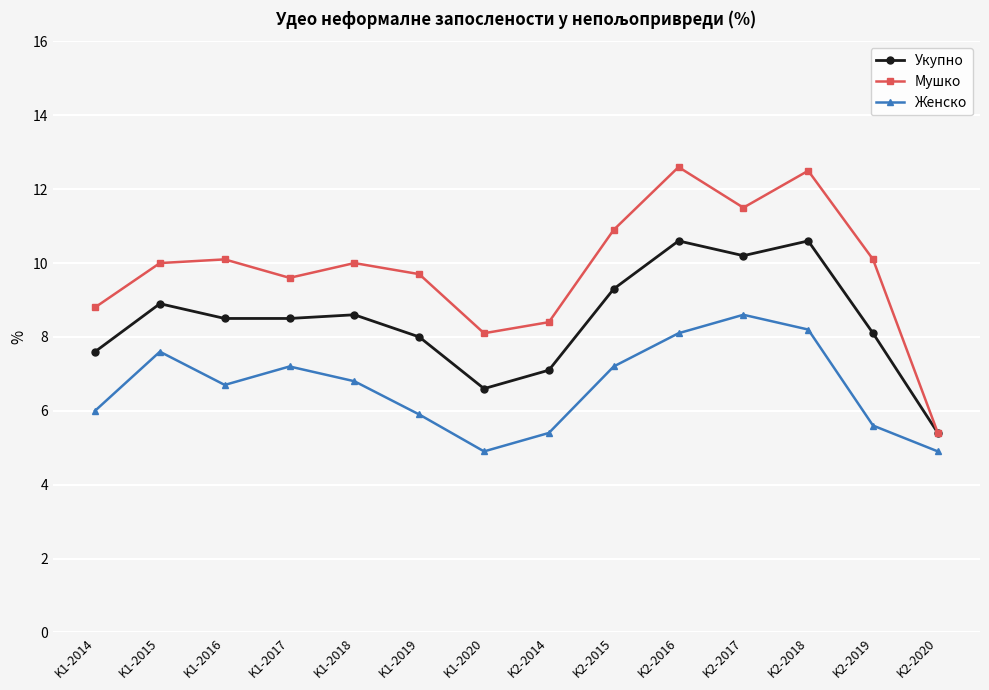

What is the sum of the Укупно values at K1-2017 and K1-2014?

16.1